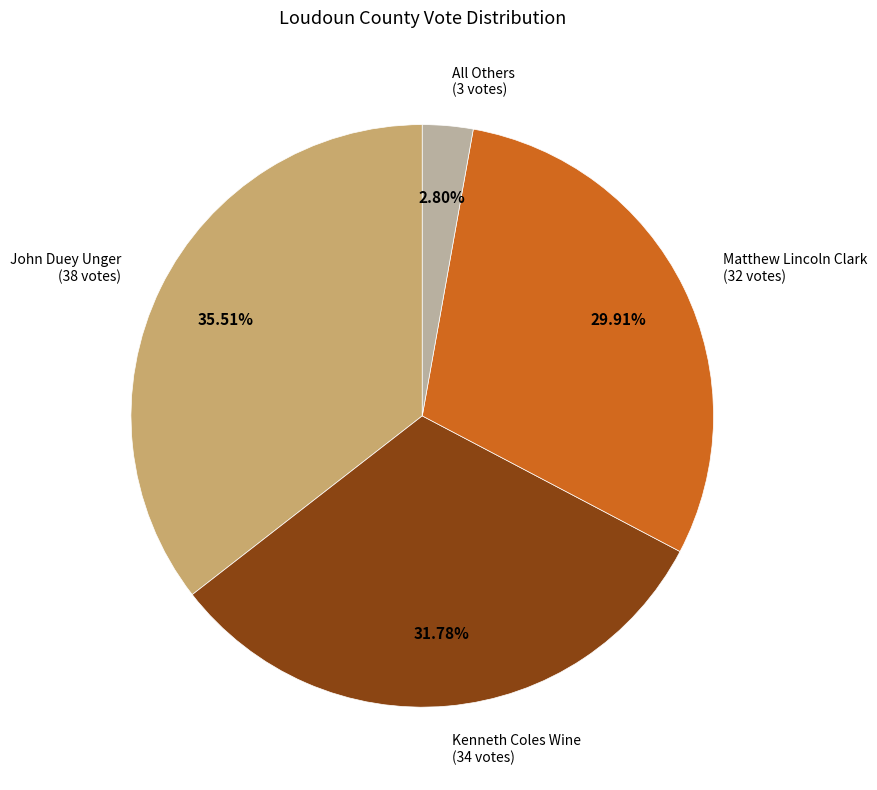

How many segments does this pie chart have?

4